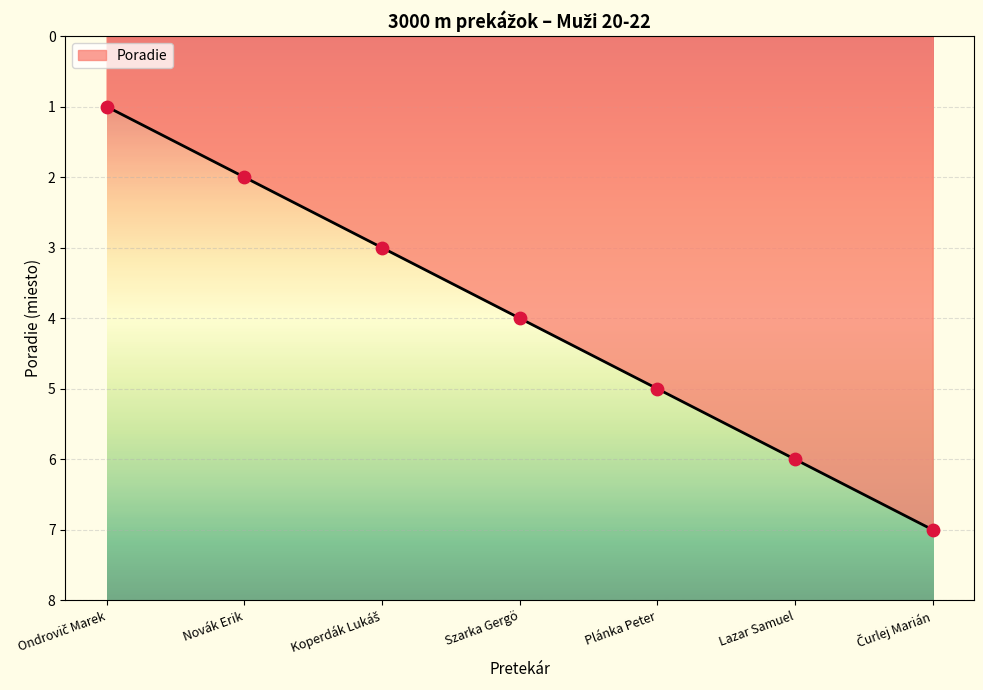

Is it true that the value at Plánka Peter is 8?

False